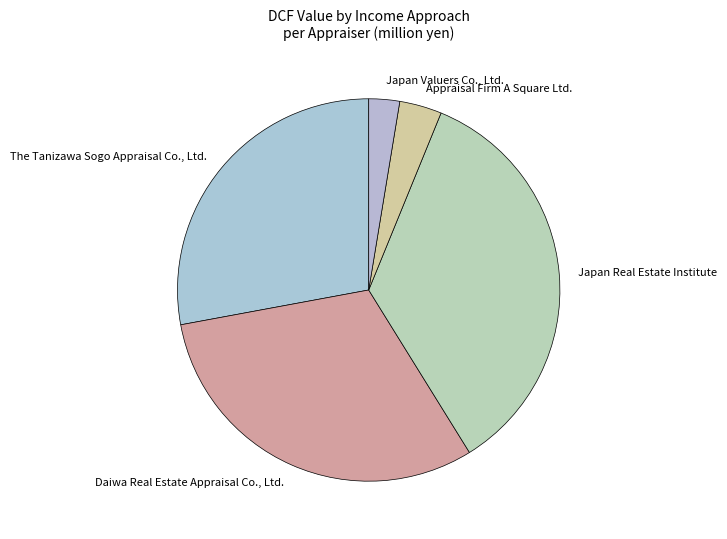

Between Appraisal Firm A Square Ltd. and Daiwa Real Estate Appraisal Co., Ltd., which is larger?

Daiwa Real Estate Appraisal Co., Ltd.